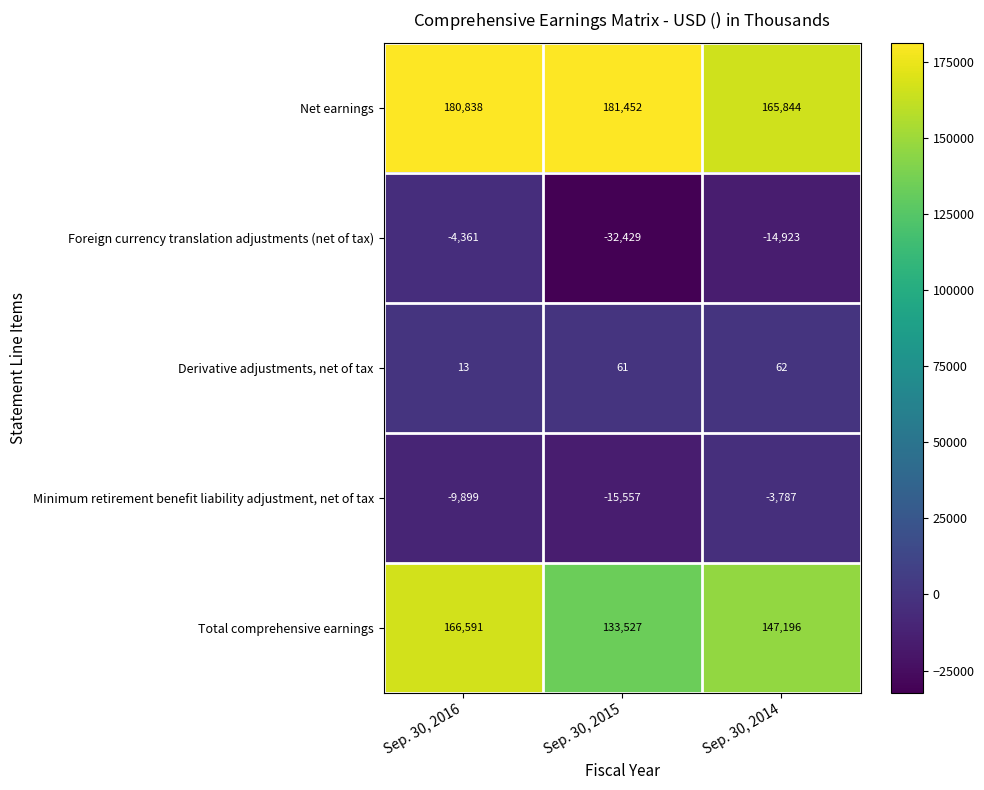

How many distinct data groups are displayed?

5